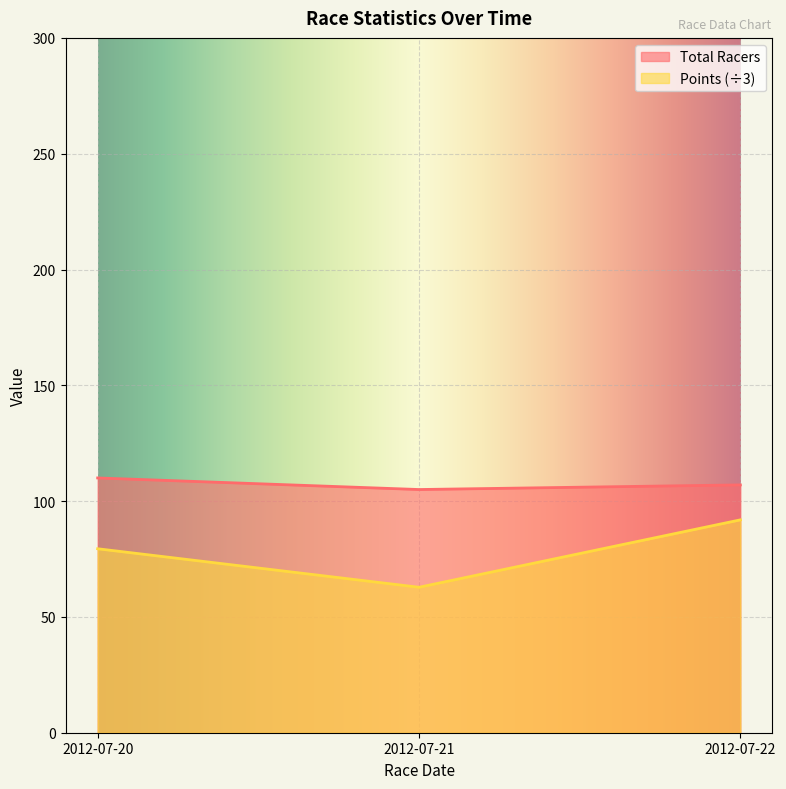

At which label does Total Racers reach its peak?

2012-07-20